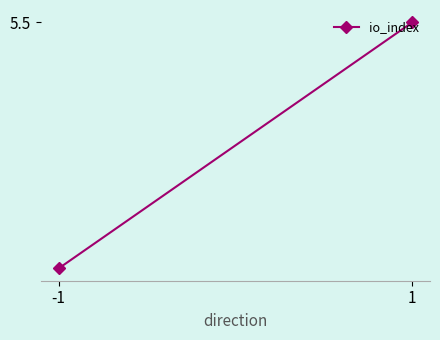

How many data points does each series have?

2